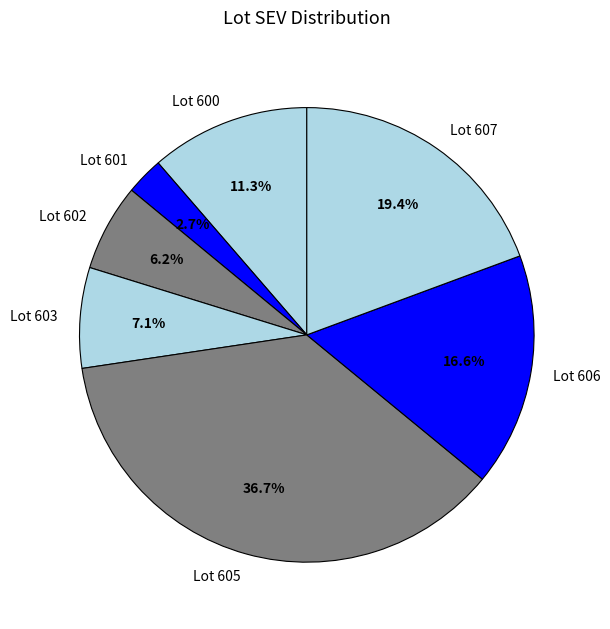

Between Lot 607 and Lot 606, which is larger?

Lot 607